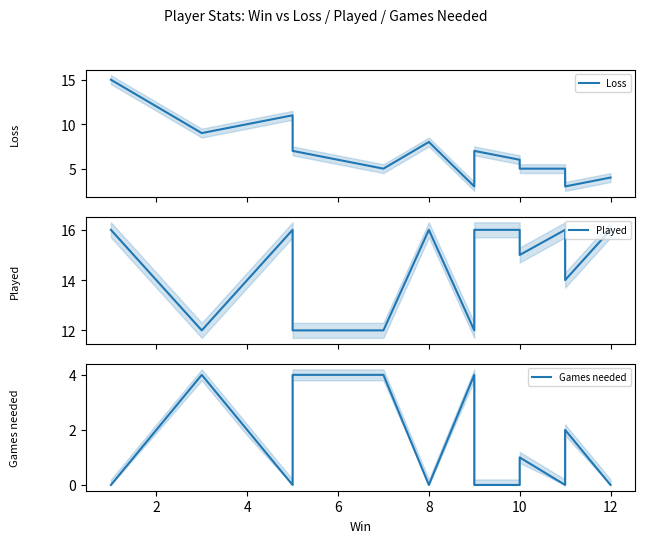

Does the chart display data point markers on the line(s)?

No